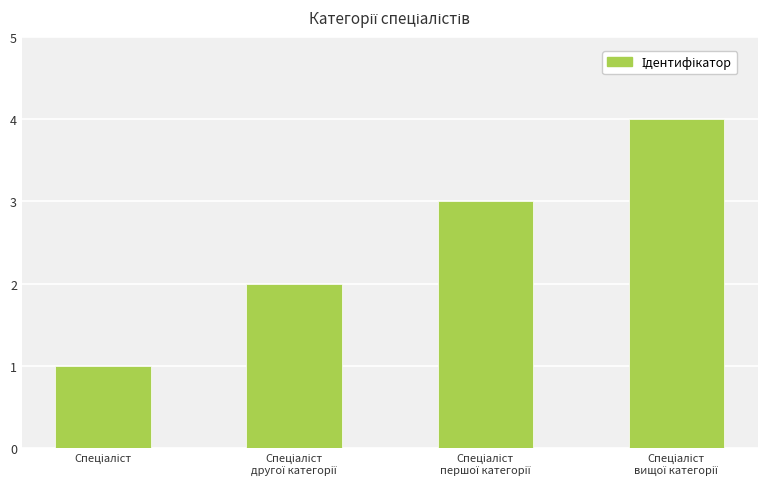

What is the maximum value shown in the chart?

4